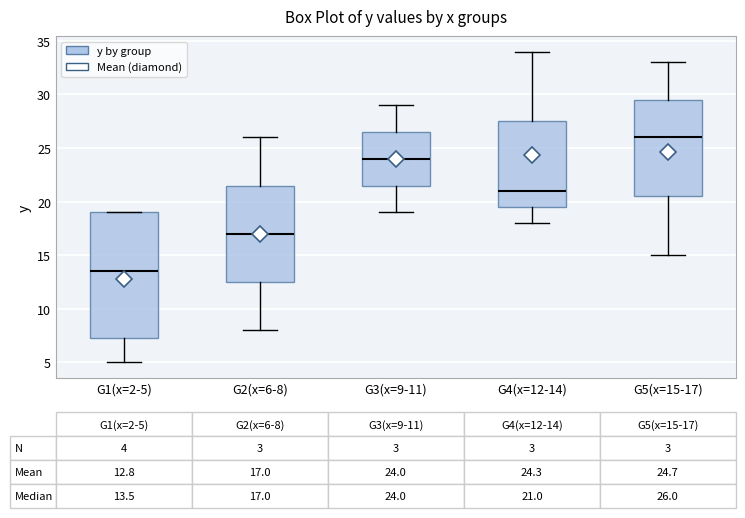

Which box's median line is the lowest?

G1(x=2-5)